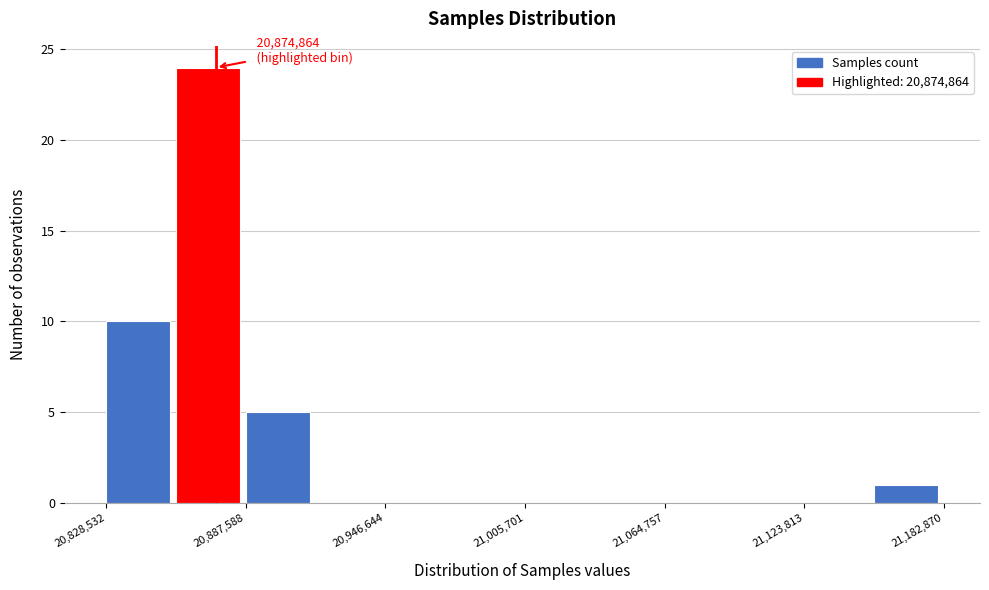

Read against the x-axis, roughly where is the centre of the tallest bar?

20870000